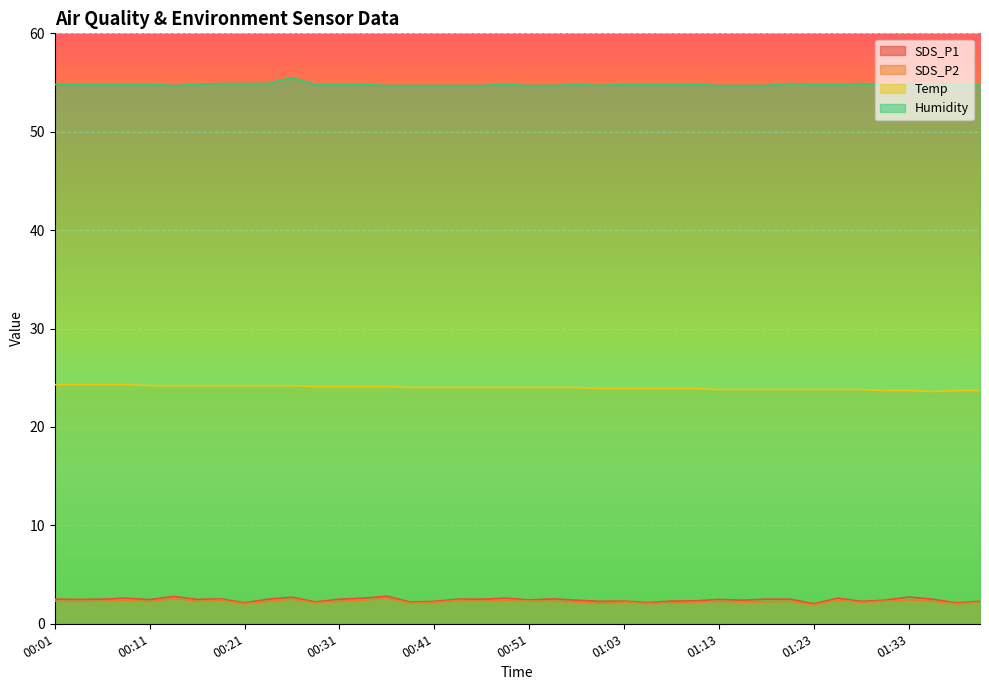

True or false: SDS_P2 and Humidity cross at least once.

False